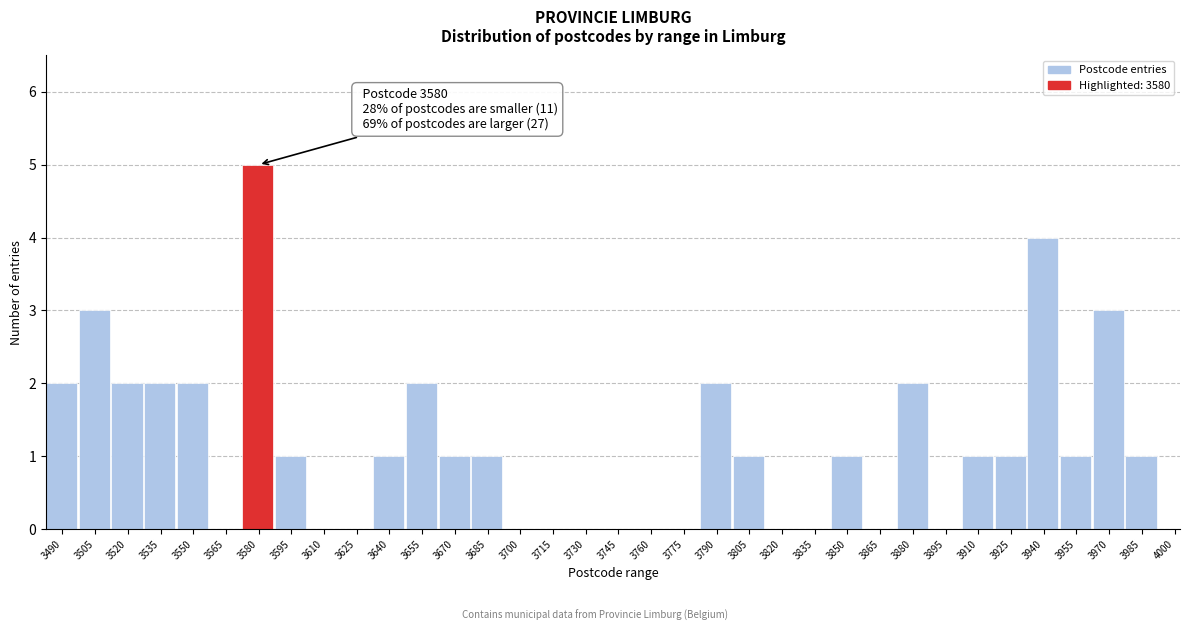

Approximately how many times larger is the value at 3910 compared to 3790?

0.5